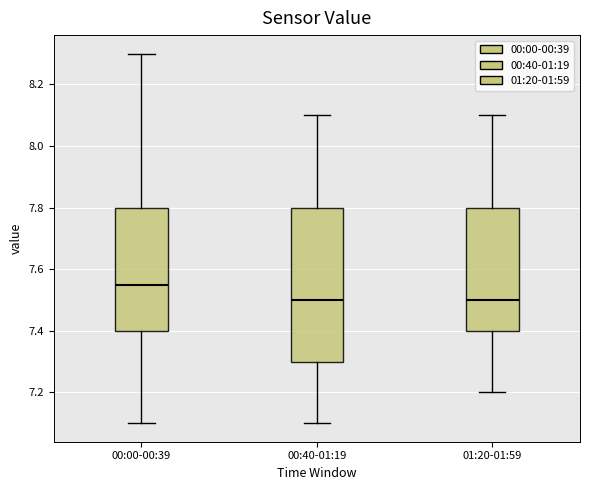

Reading left to right, transcribe this box plot: for each box, give where its median line is, the range the box spans, and where its two whiskers end, as read against the y-axis. The values are not printed on the chart, so give them approximately, as read against the axis.

00:00-00:39: median 7.56, box 7.40 to 7.80, whiskers 7.10 to 8.30
00:40-01:19: median 7.50, box 7.30 to 7.80, whiskers 7.10 to 8.10
01:20-01:59: median 7.50, box 7.40 to 7.80, whiskers 7.20 to 8.10